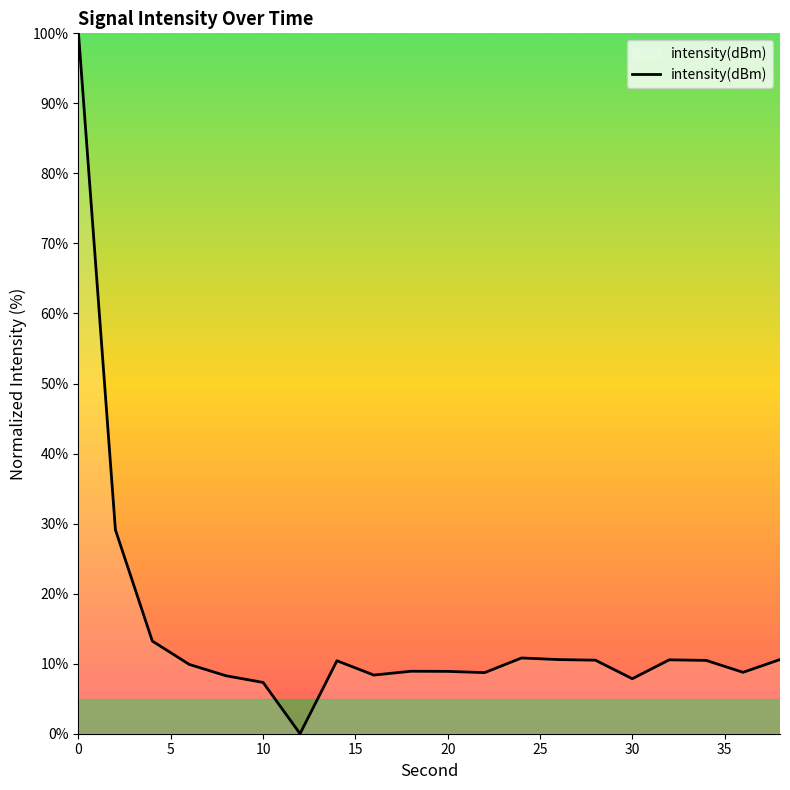

What is the sum of all values?

293.3